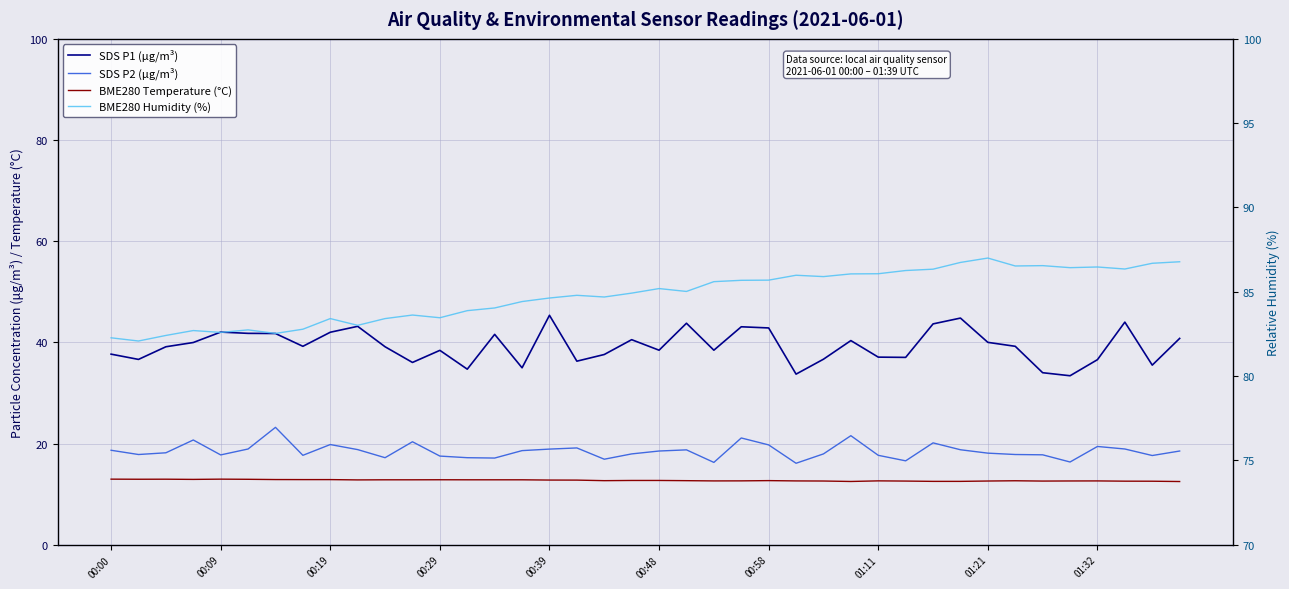

True or false: SDS P1 (µg/m³) has a value of 64.3 at 00:09.

False